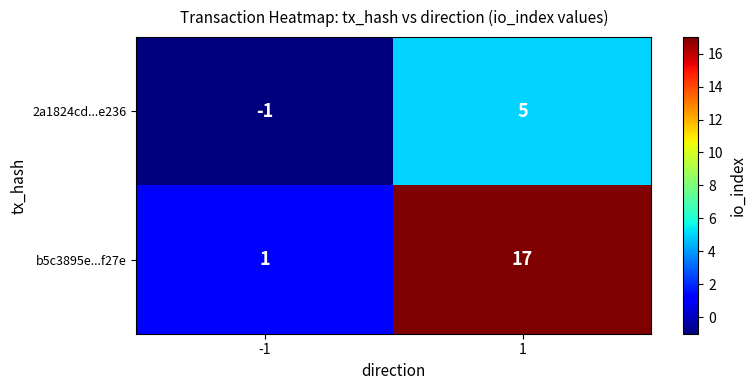

Which series changed the most between -1 and 1?

b5c3895e...f27e